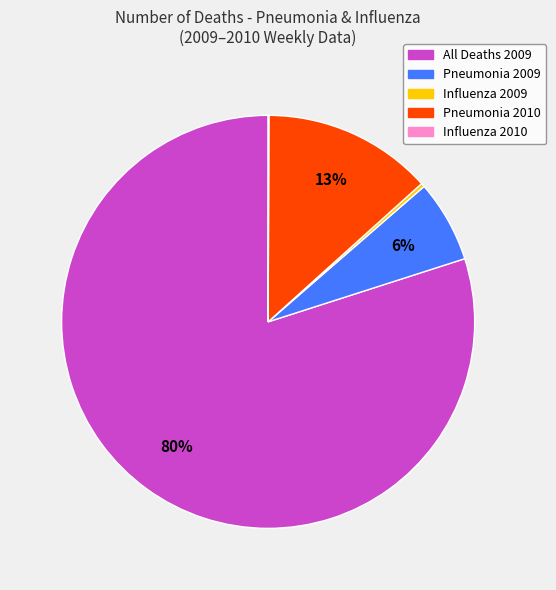

To the nearest percent, what is the average slice percentage?

20%